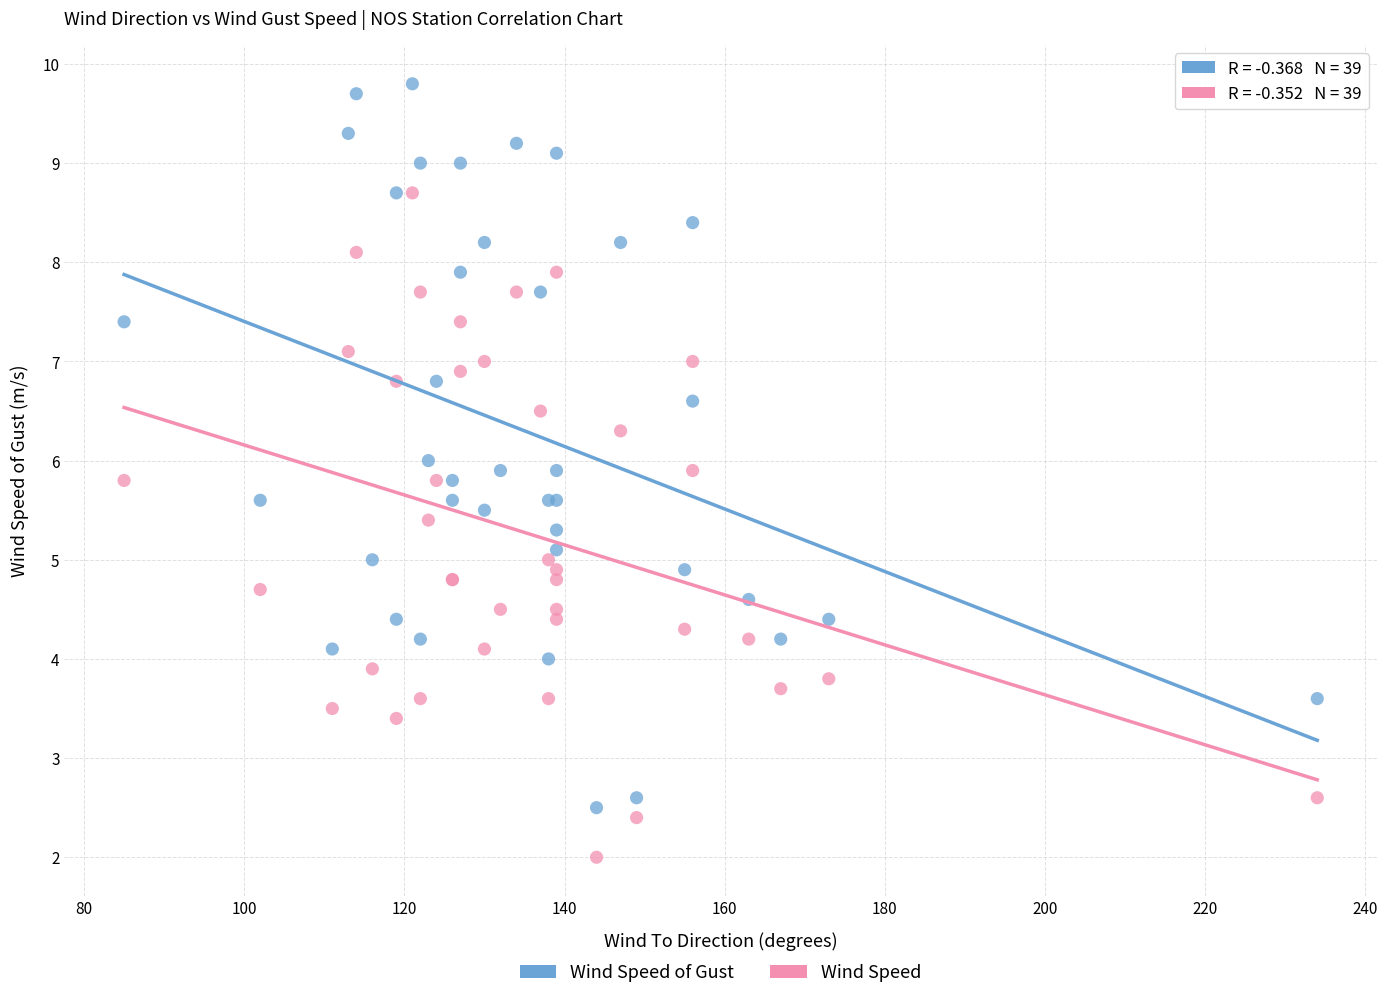

Which series contains the lowest Y value?

Wind Speed